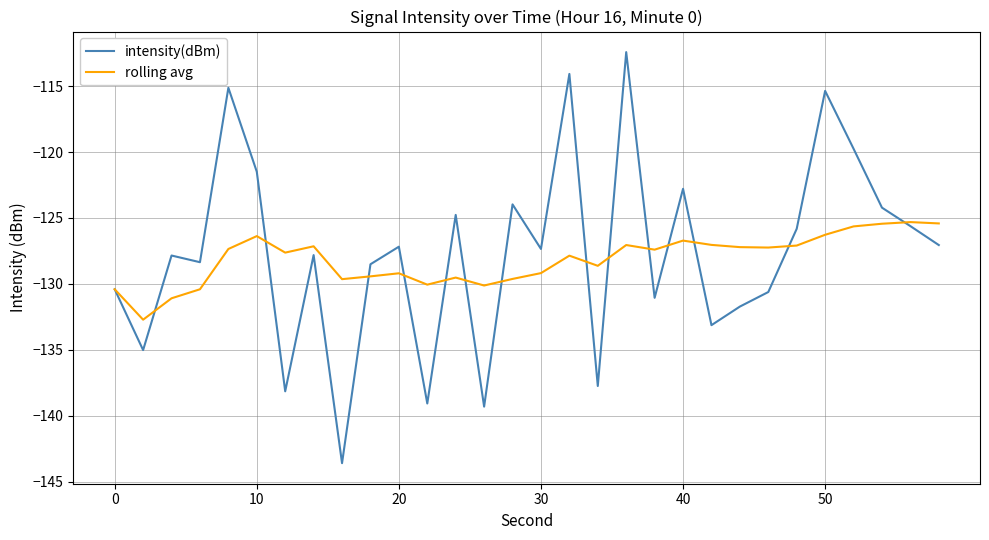

Which series ends up on top after the final intersection of intensity(dBm) and rolling avg?

rolling avg